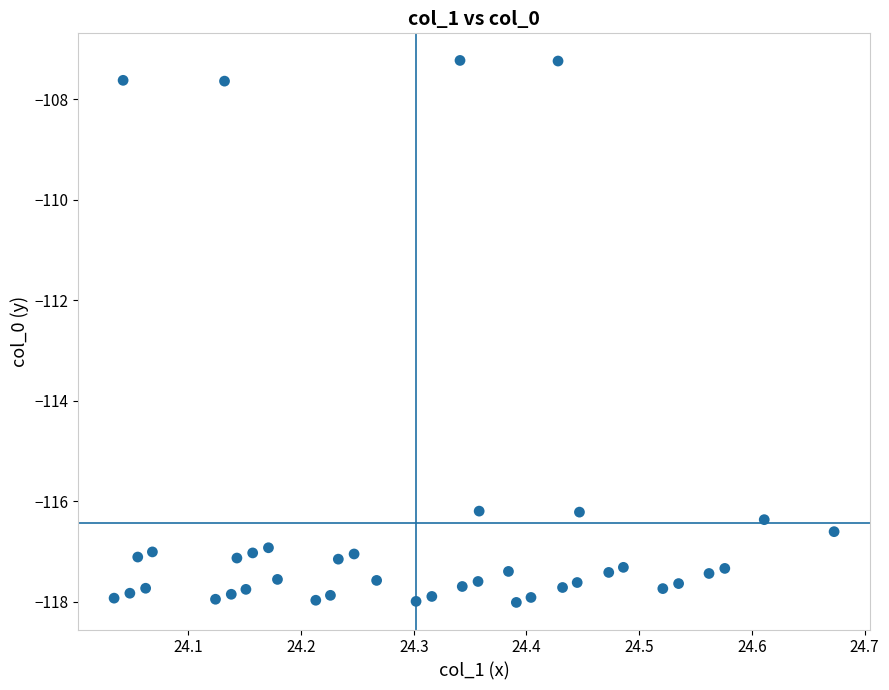

What is the range of Y values (max minus min)?

10.8